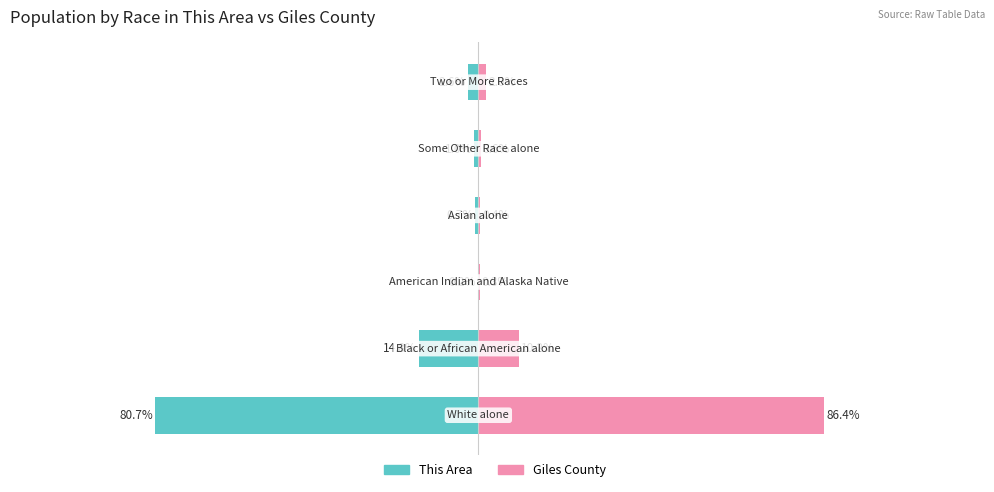

What is the minimum value for This Area?

-80.7